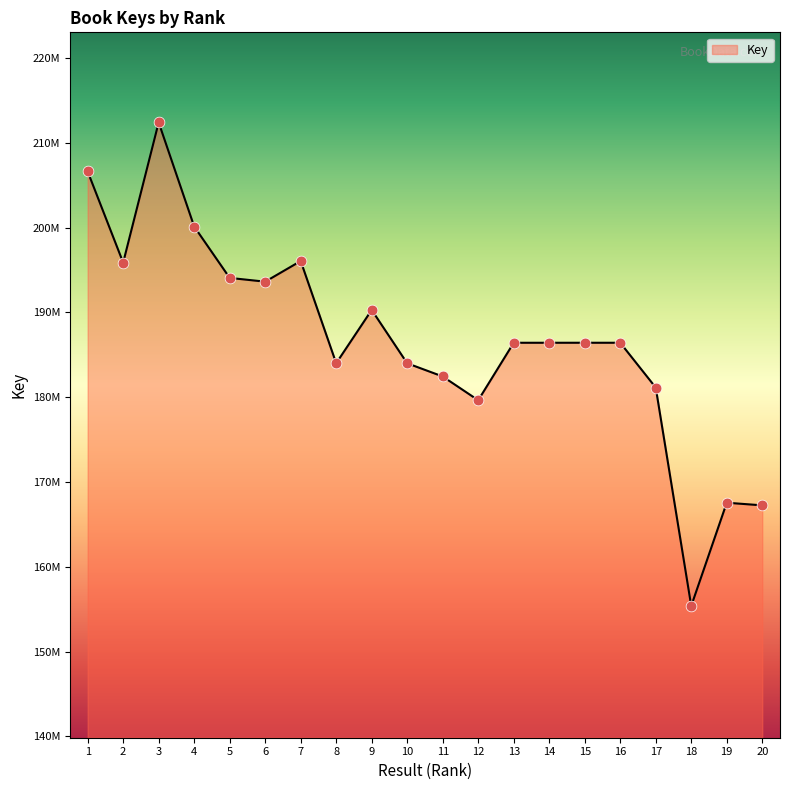

Approximately how many times larger is the value at 20 compared to 13?

0.9